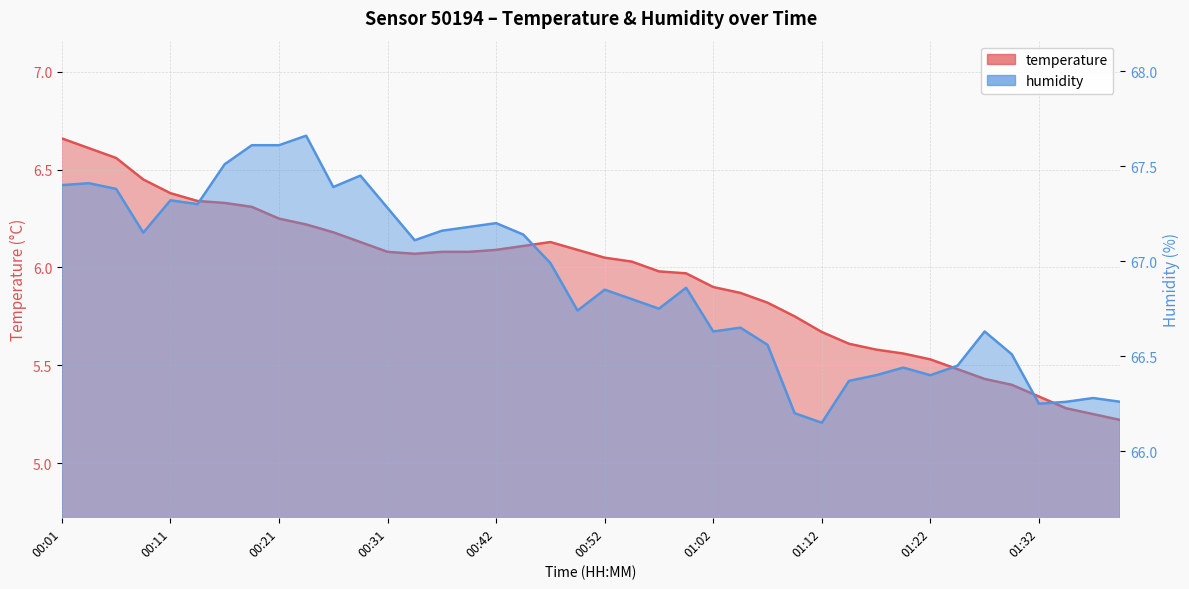

How many lines are shown in the chart?

2